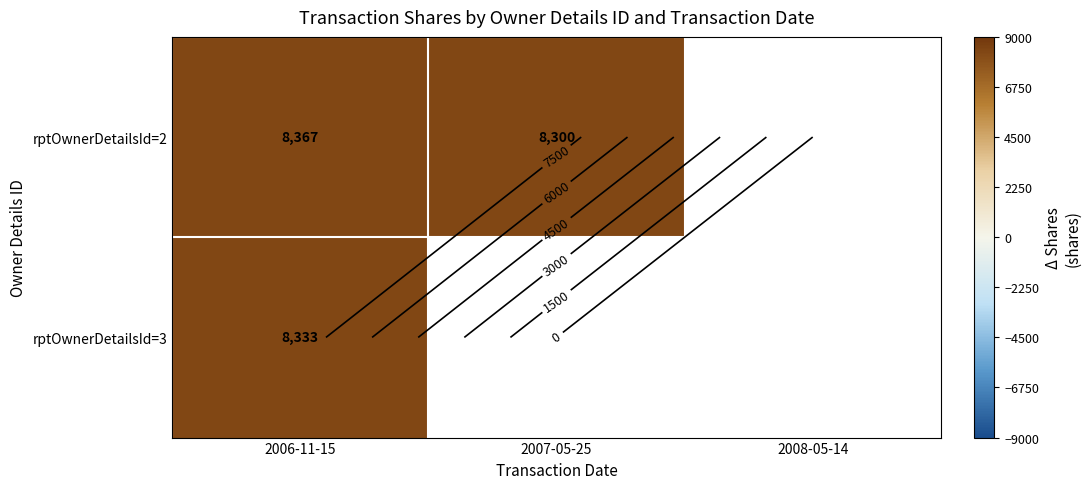

Is the value of rptOwnerDetailsId=3 at 2008-05-14 greater than the value of rptOwnerDetailsId=2 at 2007-05-25?

No